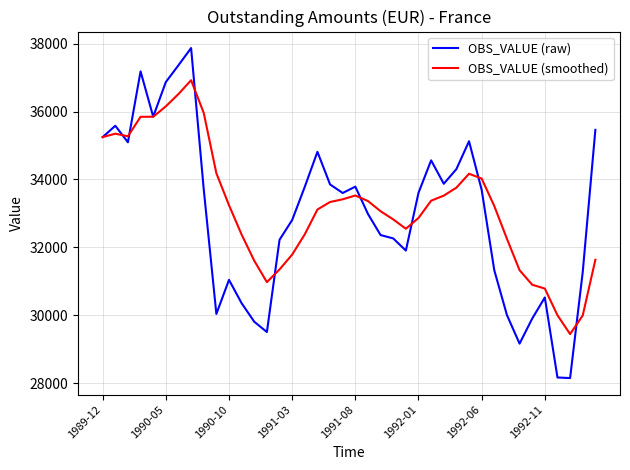

List the series in order of their peak value, lowest first.

OBS_VALUE (smoothed), OBS_VALUE (raw)